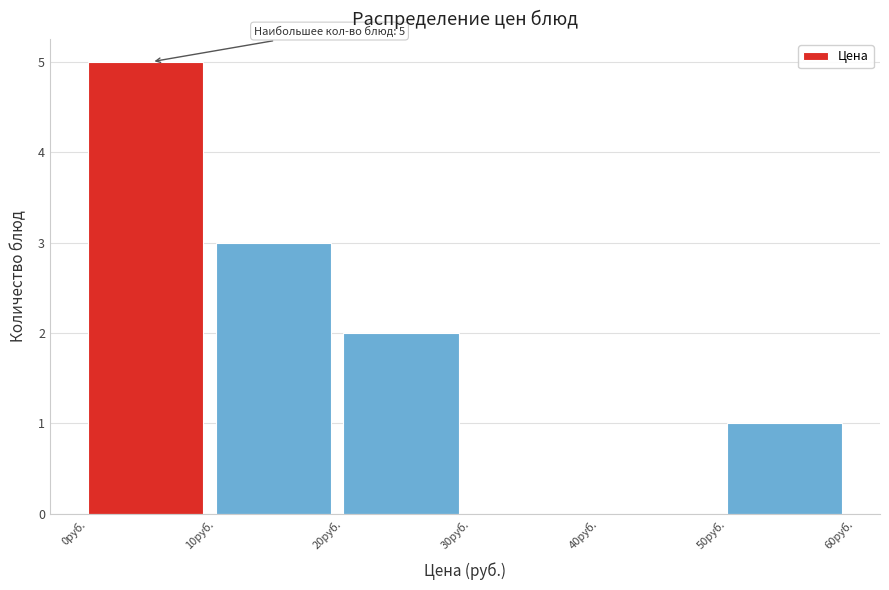

Which range on the x-axis has the tallest bar?

0 to 10